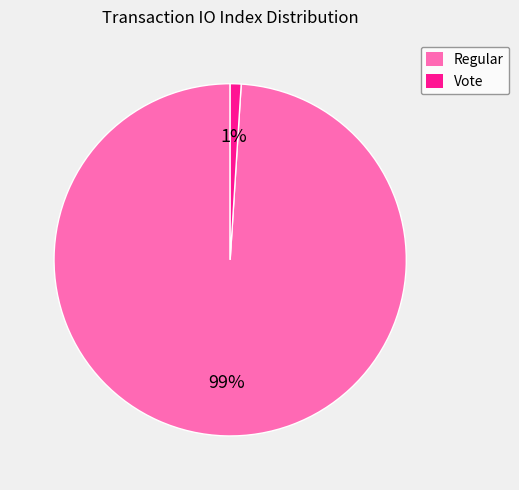

To the nearest percent, what is the difference between the largest and smallest slice percentages?

98%